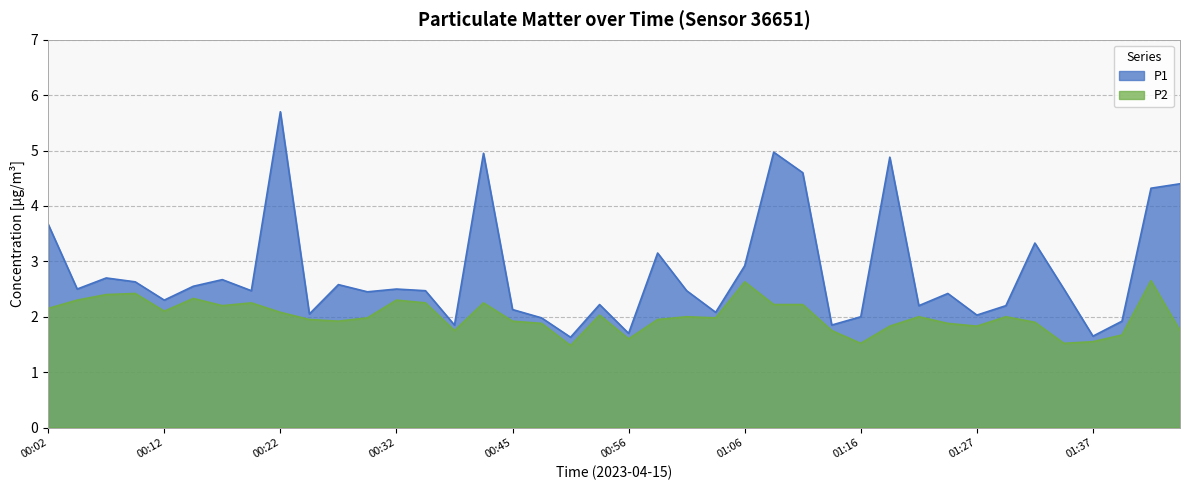

What is the maximum value for P1?

5.7